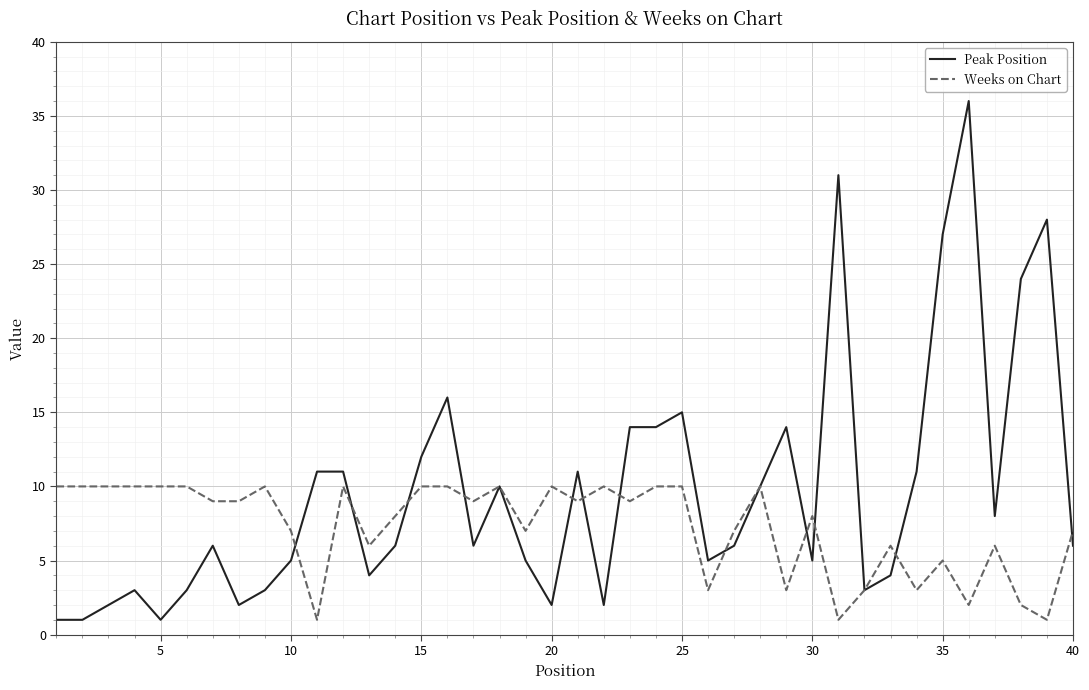

How many categories are shown in the chart?

40